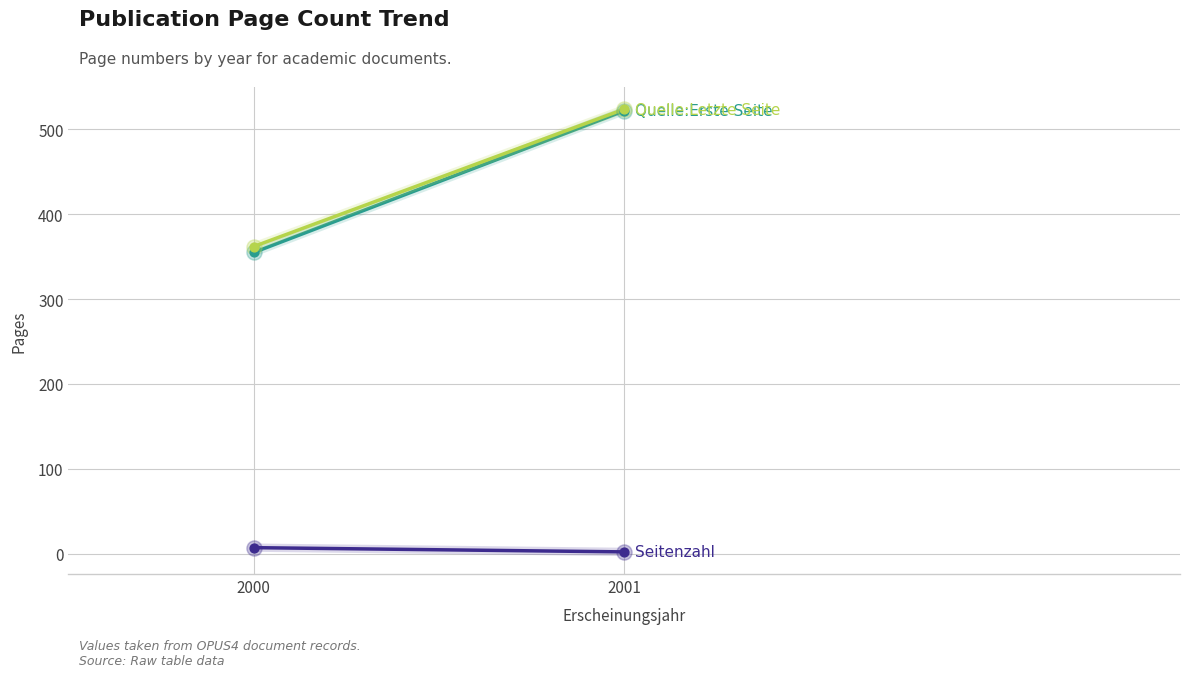

Which series has the largest total across all categories?

Quelle:Letzte Seite